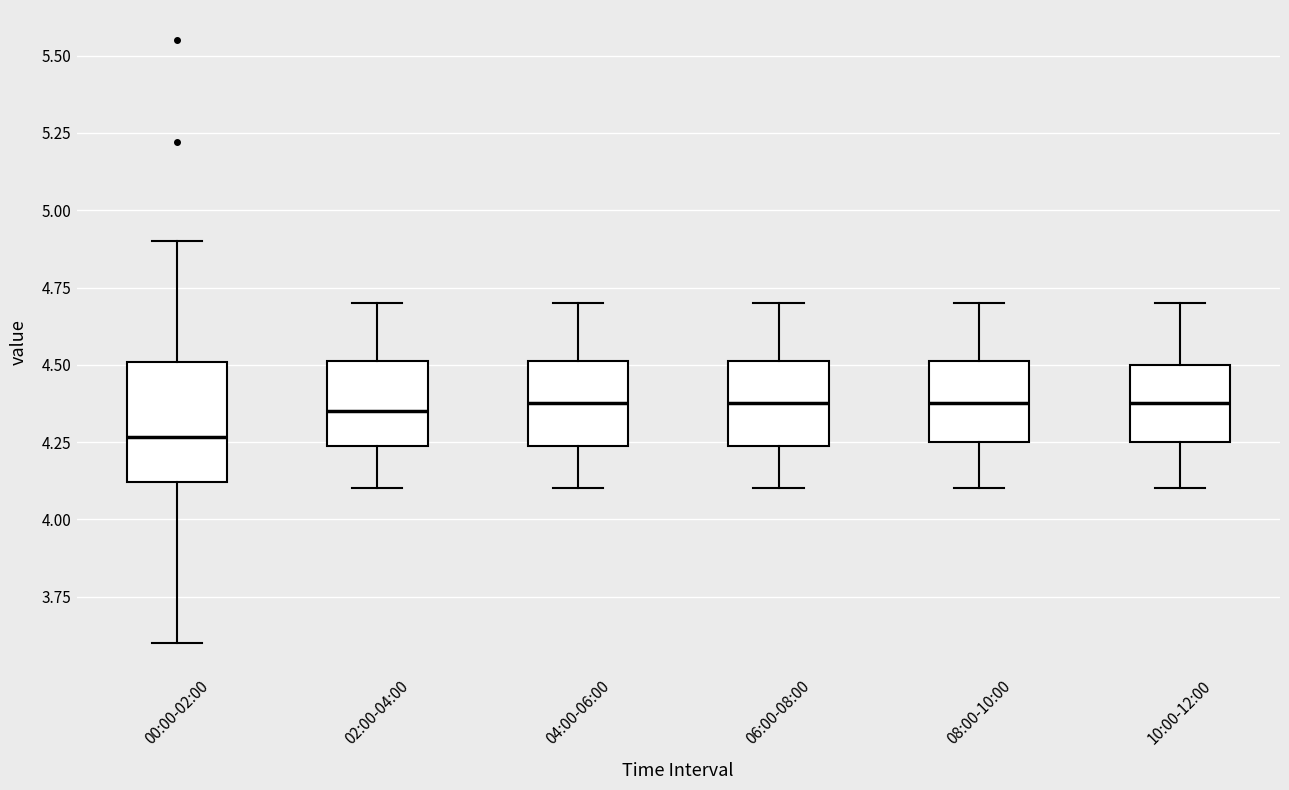

Reading left to right, transcribe this box plot: for each box, give where its median line is, the range the box spans, and where its two whiskers end, as read against the y-axis. The values are not printed on the chart, so give them approximately, as read against the axis.

00:00-02:00: median 4.25, box 4.10 to 4.50, whiskers 3.60 to 4.90
02:00-04:00: median 4.35, box 4.25 to 4.50, whiskers 4.10 to 4.70
04:00-06:00: median 4.40, box 4.25 to 4.50, whiskers 4.10 to 4.70
06:00-08:00: median 4.40, box 4.25 to 4.50, whiskers 4.10 to 4.70
08:00-10:00: median 4.40, box 4.25 to 4.50, whiskers 4.10 to 4.70
10:00-12:00: median 4.40, box 4.25 to 4.50, whiskers 4.10 to 4.70